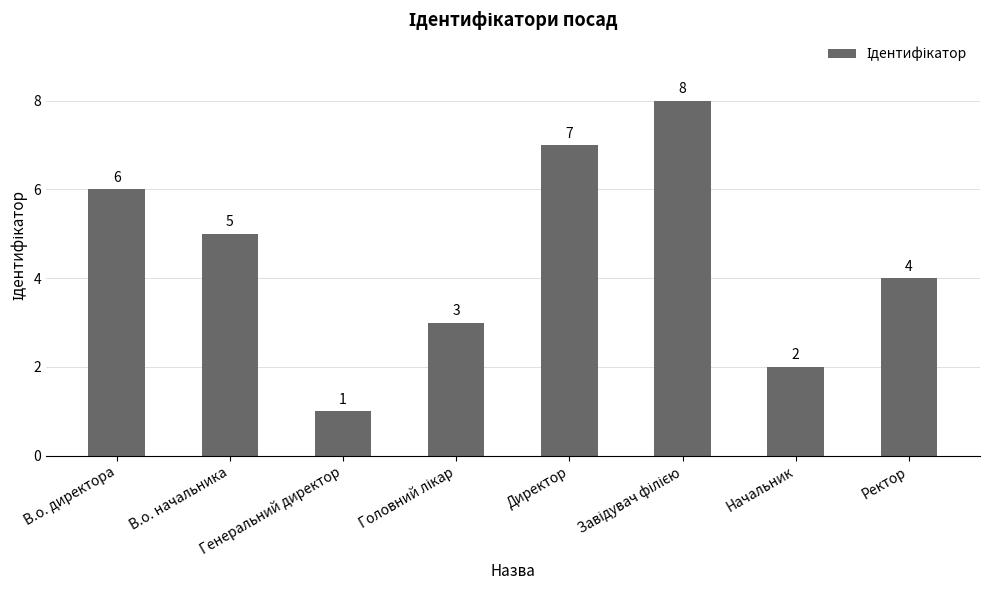

What is the sum of all values?

36